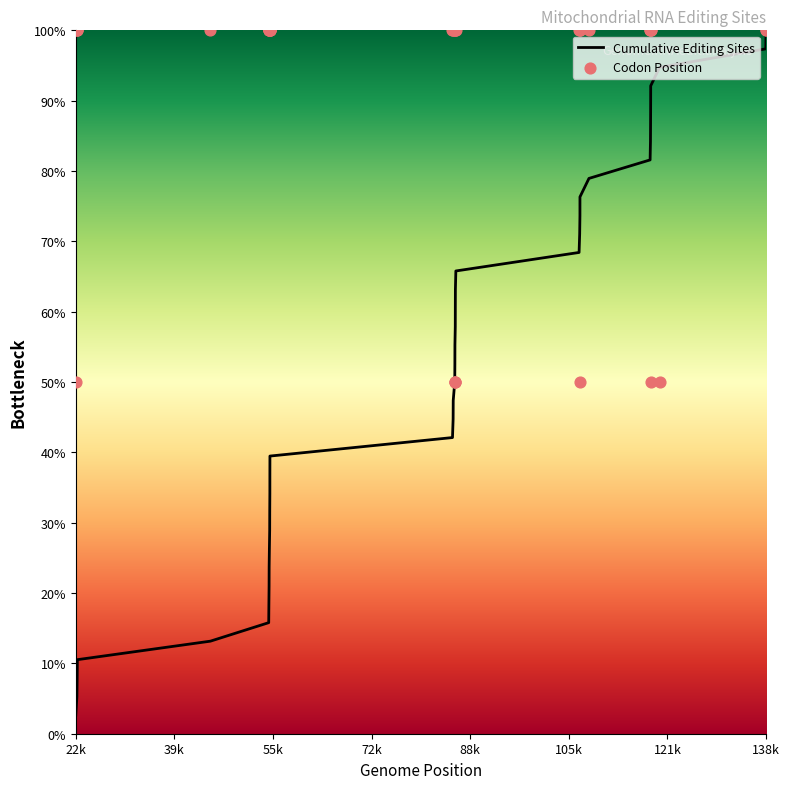

The value of Cumulative Editing Sites at 138k is 58.5. True or false?

False